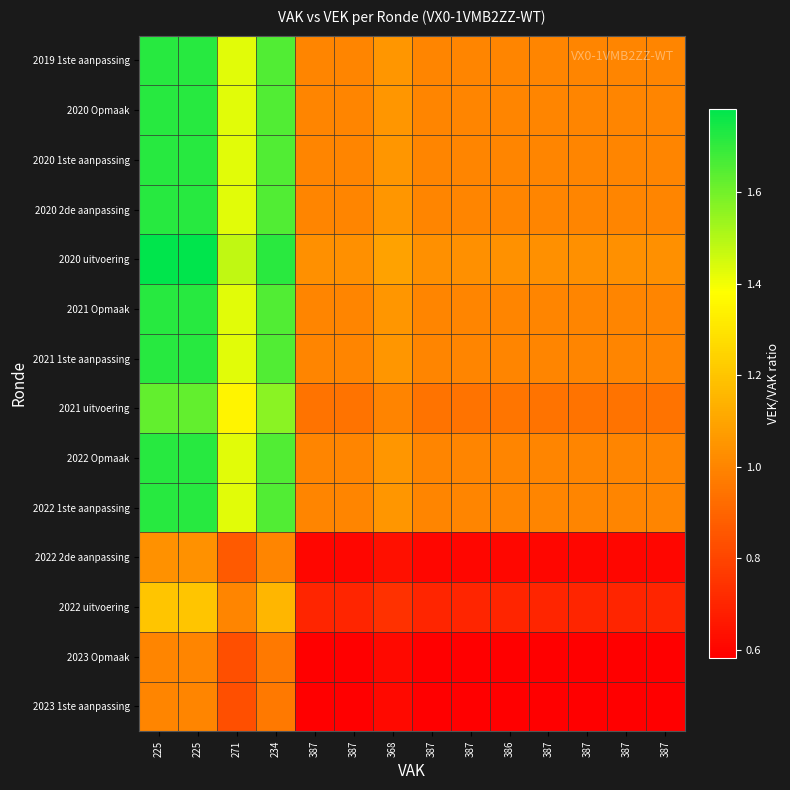

What is the difference between the highest and lowest values at 387?

0.5